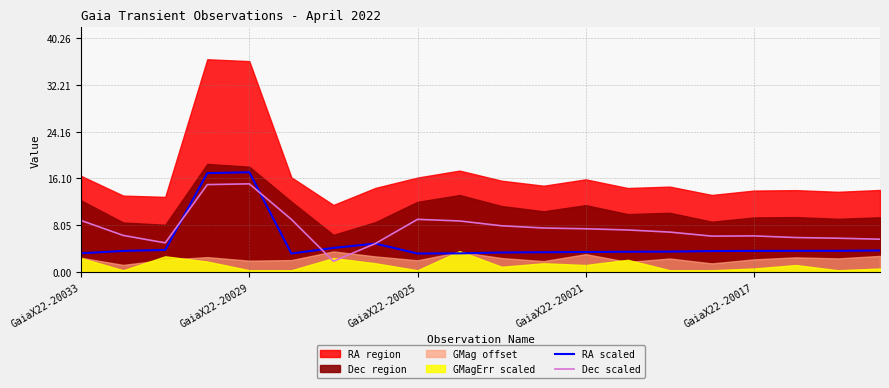

What is the highest value of the Dec scaled series?

15.2